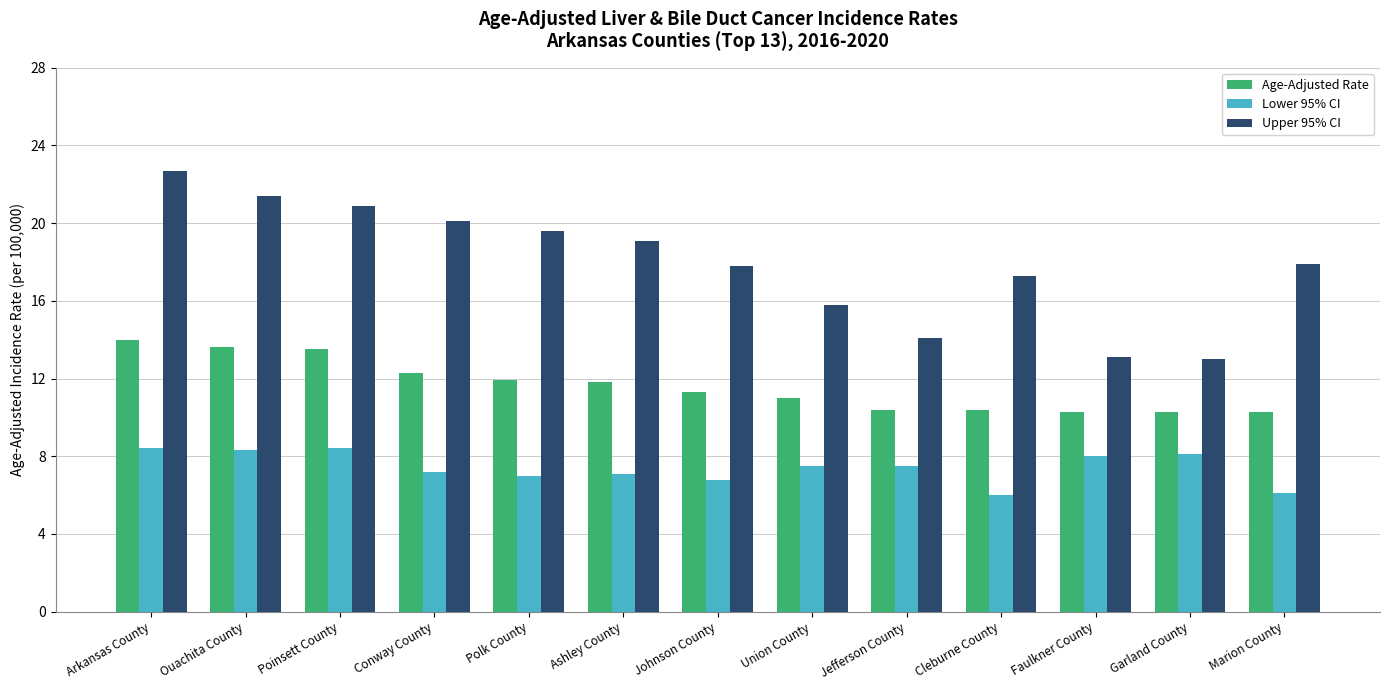

What is the label of the 6th bar from the right?

Union County